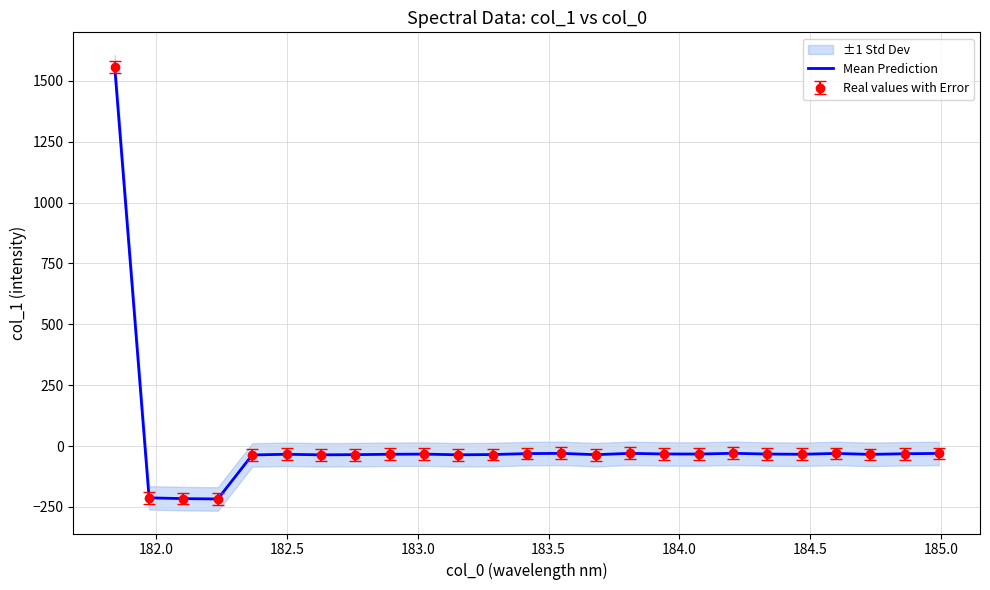

Reading left to right, list all the values displayed in this chart.

1557.8	-213.0	-216.2	-217.6	-36.8	-34.0	-36.3	-35.5	-34.0	-33.3	-36.1	-35.1	-31.2	-30.2	-35.6	-30.2	-32.8	-33.0	-30.0	-33.0	-34.0	-30.5	-34.4	-31.8	-30.5